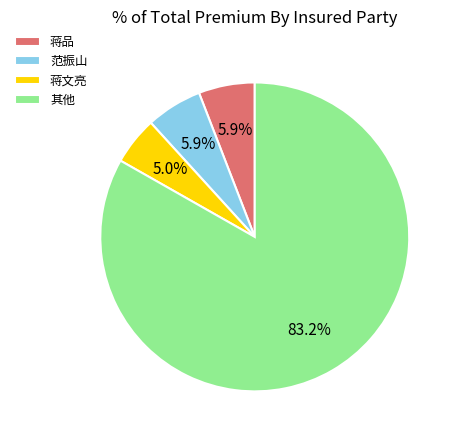

What is the largest slice in the pie chart?

其他